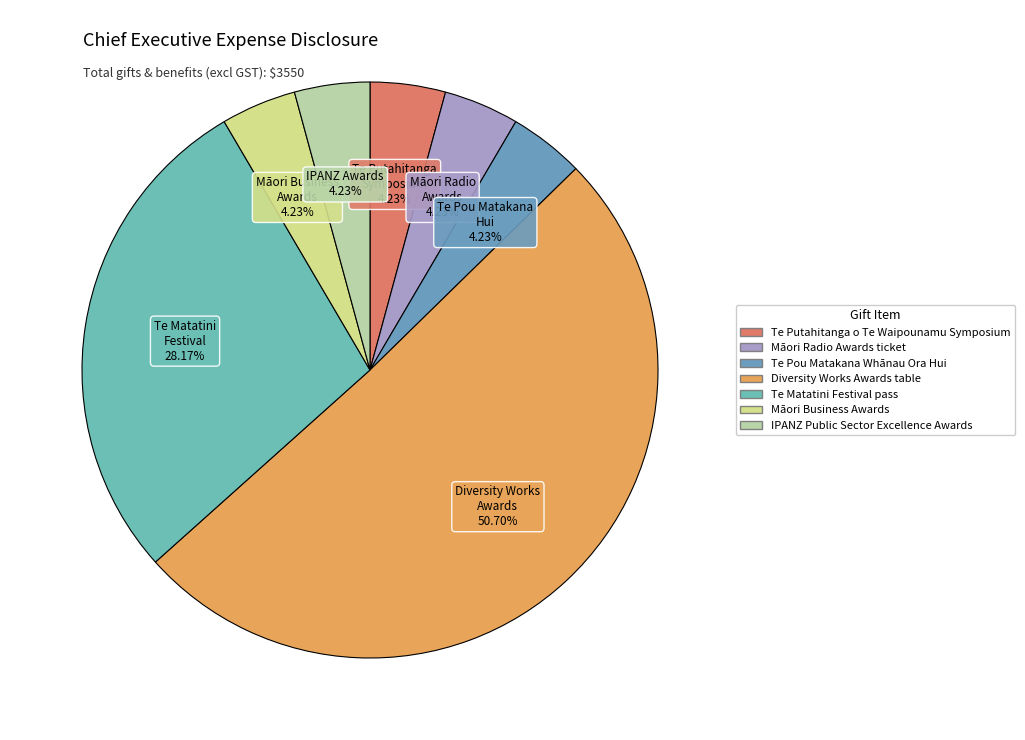

Count the number of slices in the pie.

7